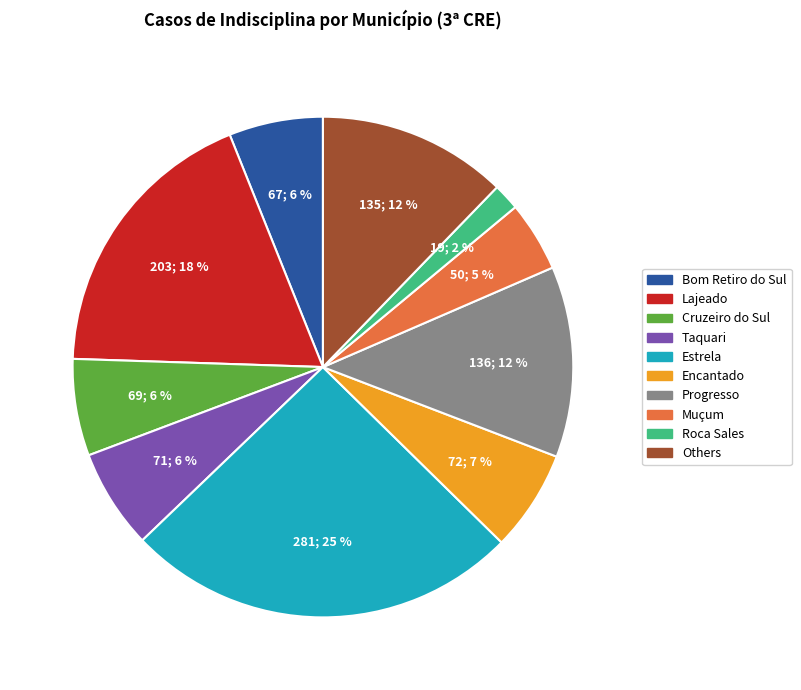

Does any single category account for the majority?

No